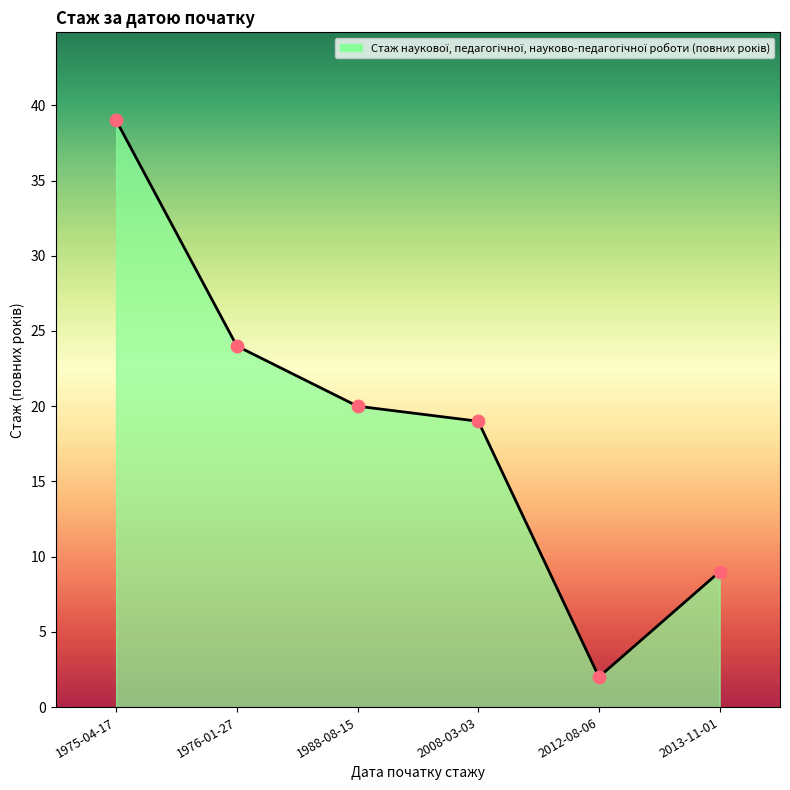

Which has a higher value, 2008-03-03 or 2013-11-01?

2008-03-03